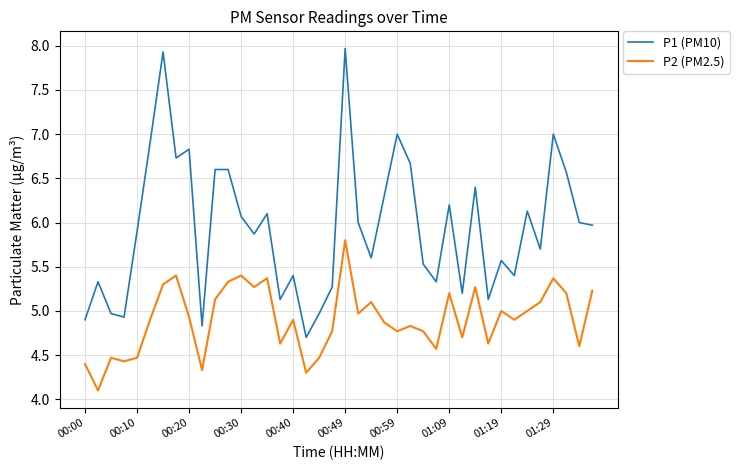

Which series has the largest range (max minus min)?

P1 (PM10)